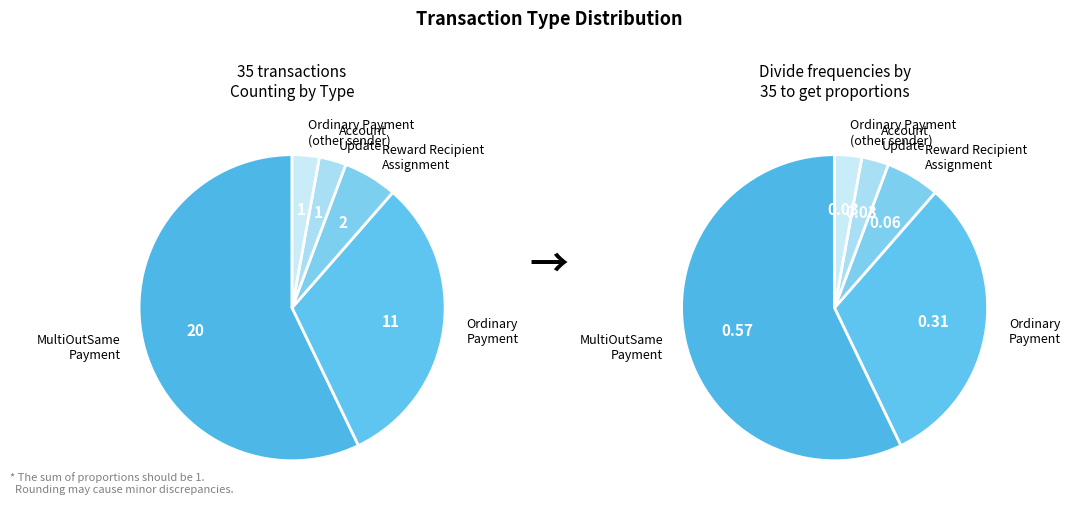

Rank the categories by value from highest to lowest.

MultiOutSame Payment, Ordinary Payment, Reward Recipient Assignment, Ordinary Payment (other), Account Update